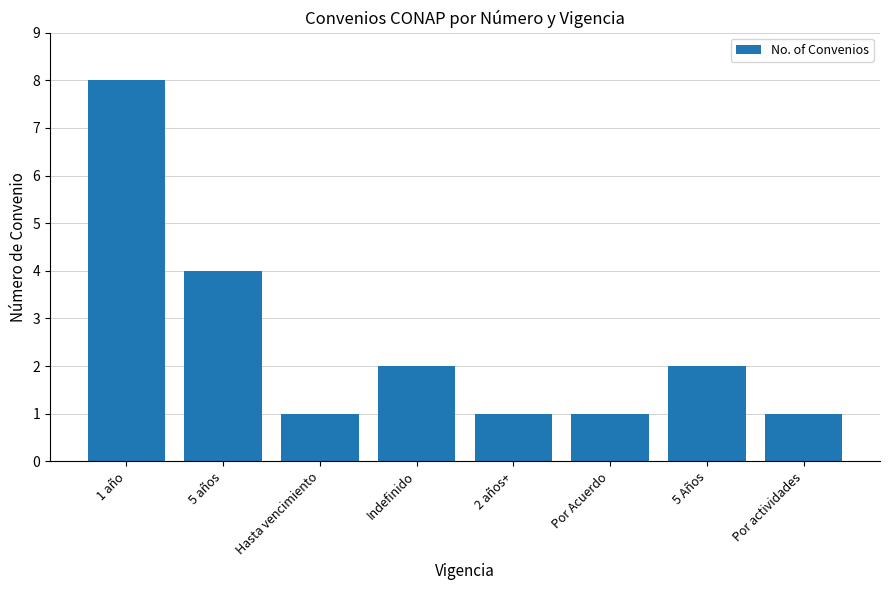

What is the change in value from Hasta vencimiento to Indefinido?

+1